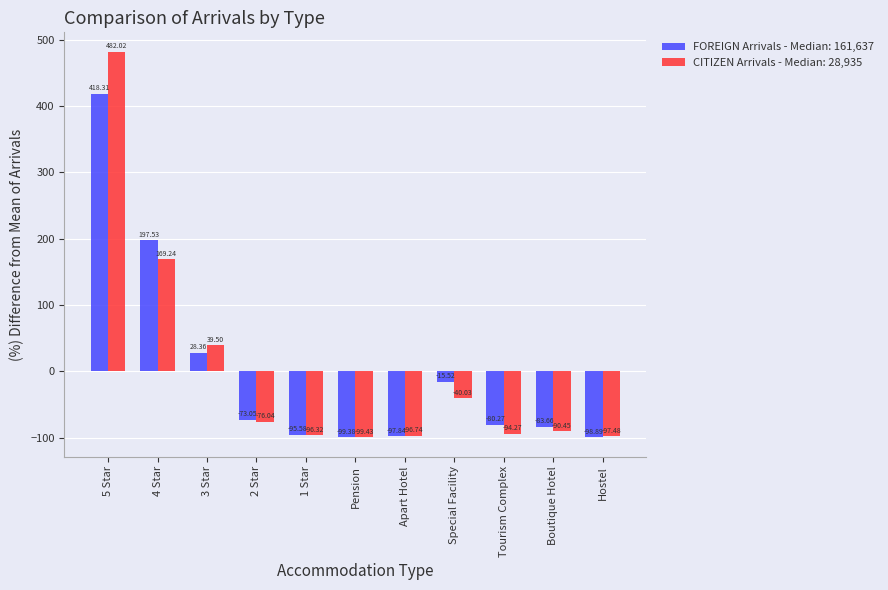

What are all the series names shown in the legend?

FOREIGN Arrivals - Median: 161,637, CITIZEN Arrivals - Median: 28,935